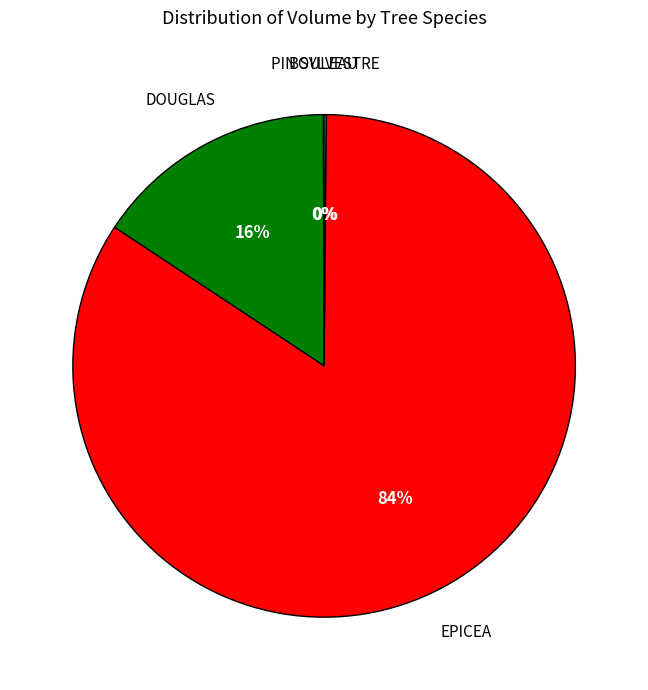

Does any single category account for the majority?

Yes